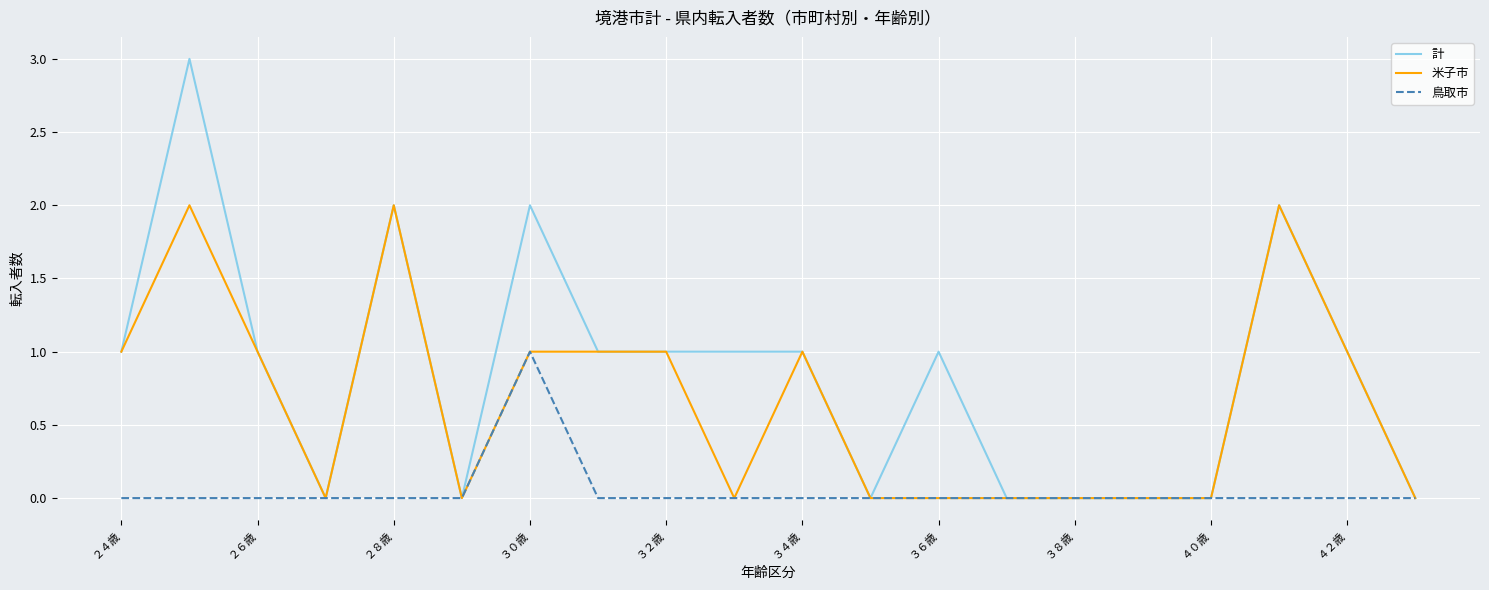

Which series has the largest total across all categories?

計